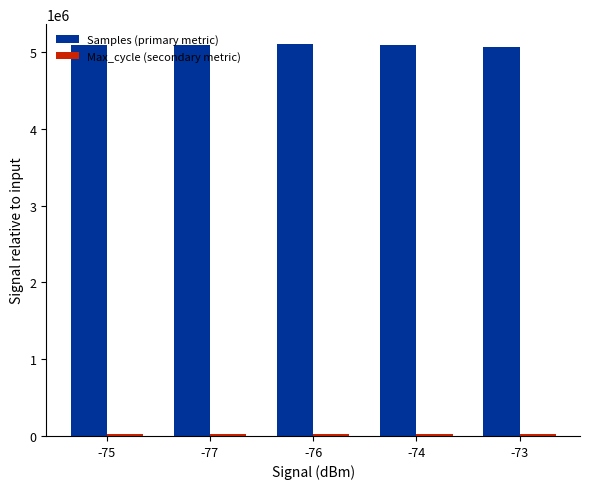

How many bars are there in each group?

2